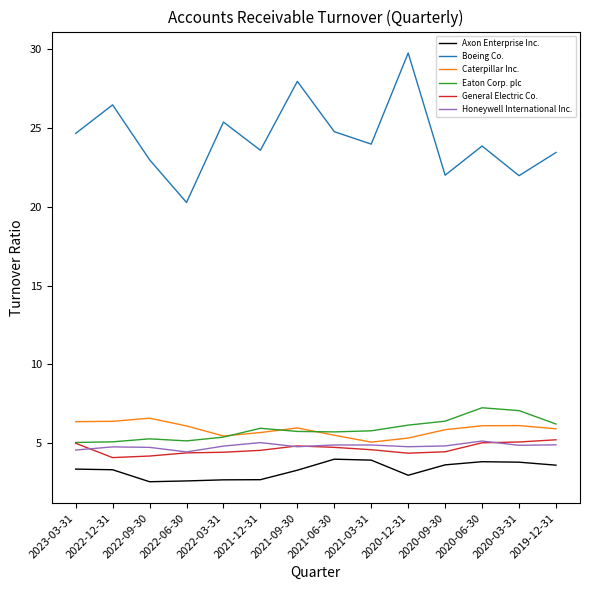

The Boeing Co. series shows 27.9 at 2021-09-30. True or false?

True